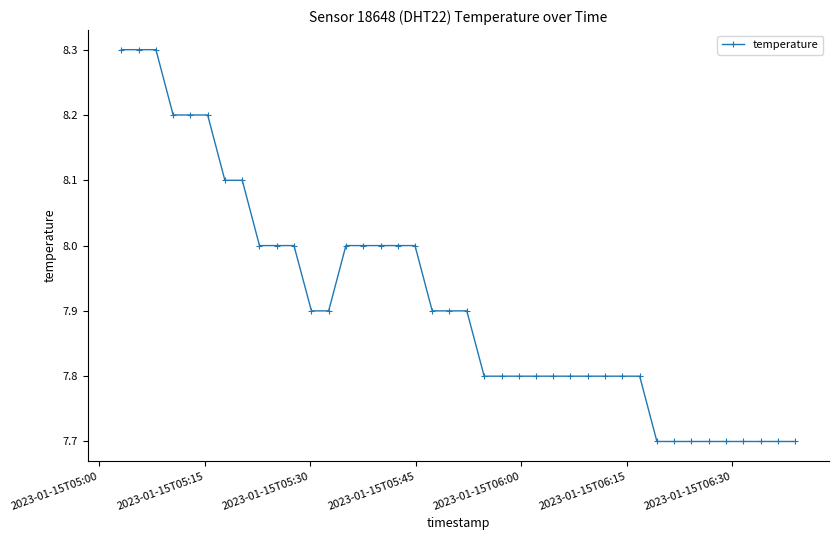

What is the greatest value displayed?

8.3